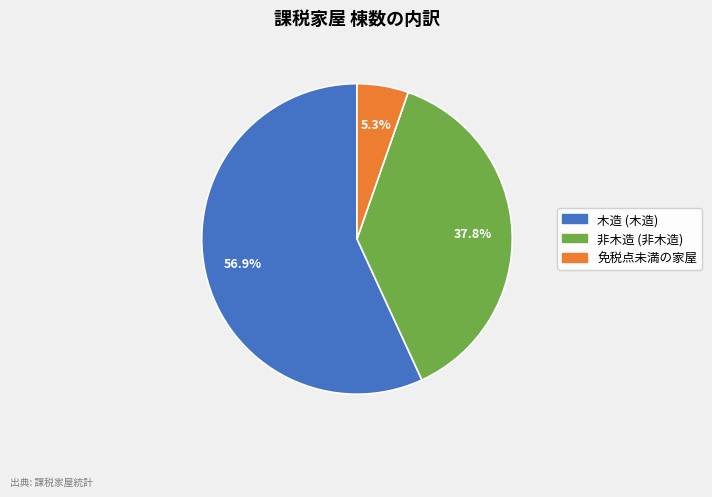

How many slices are in this pie chart?

3